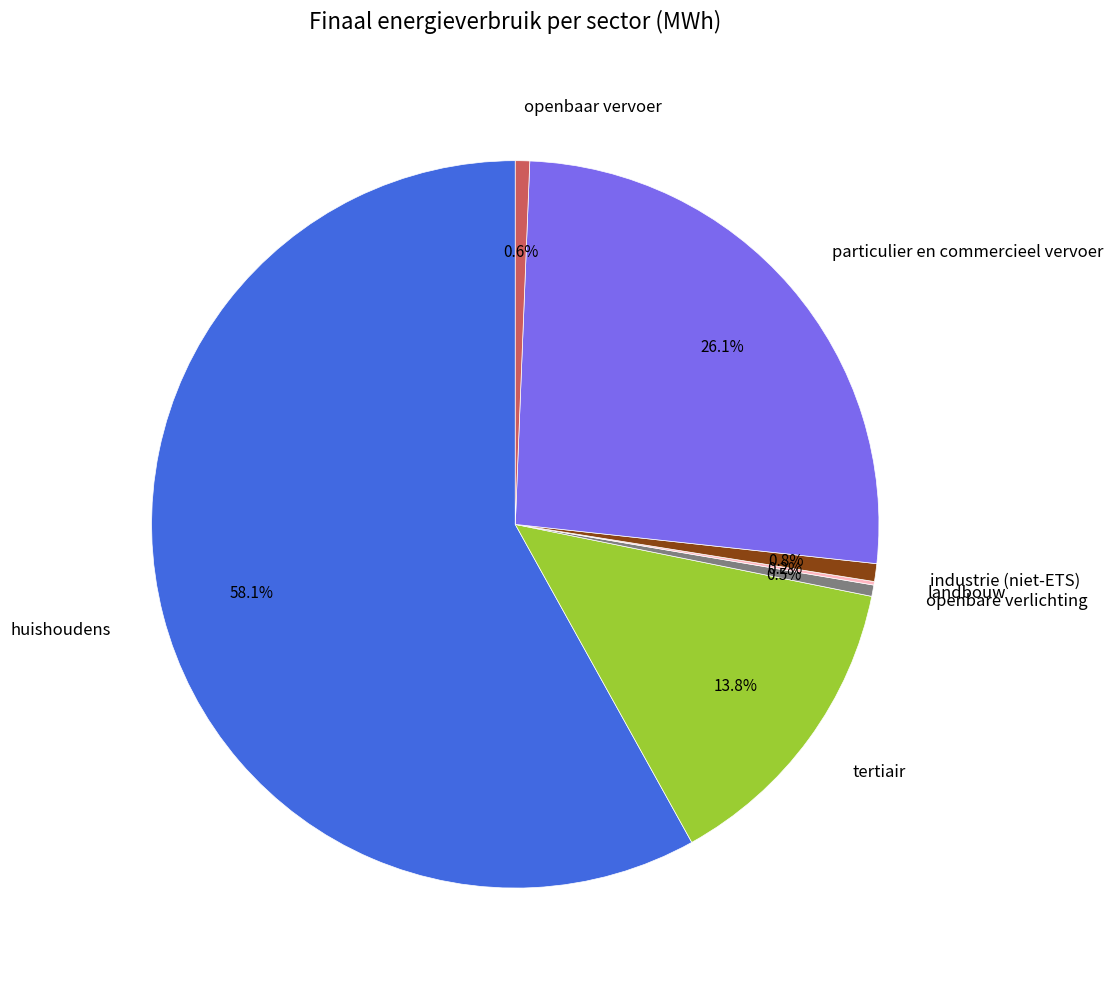

True or false: huishoudens accounts for 58% of the total.

True